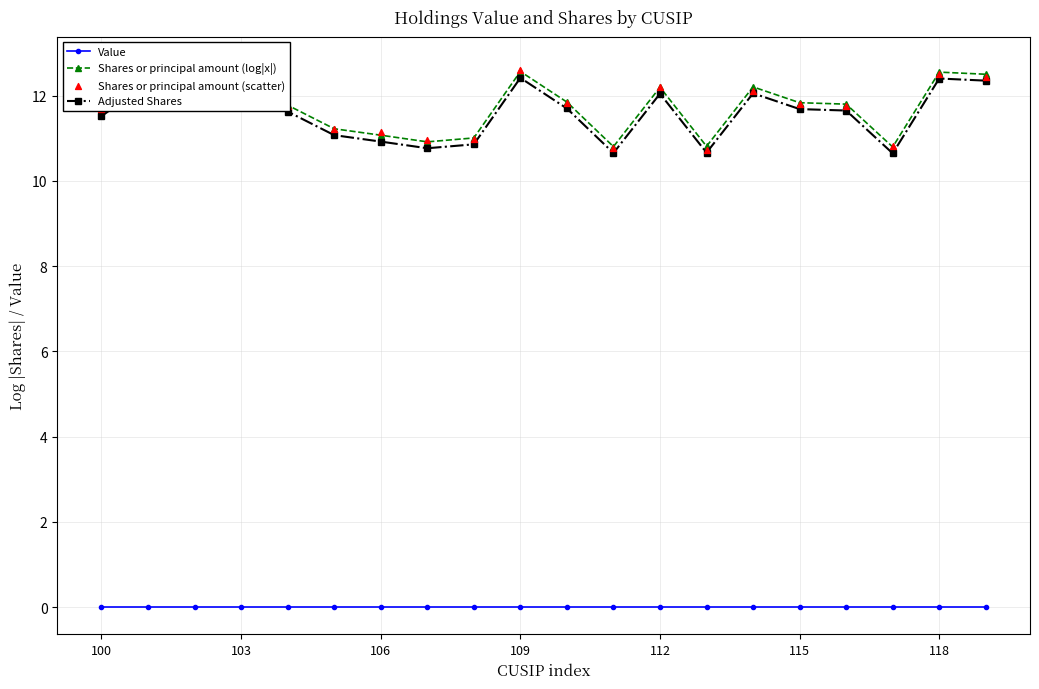

Which series contains the lowest Y value?

Value